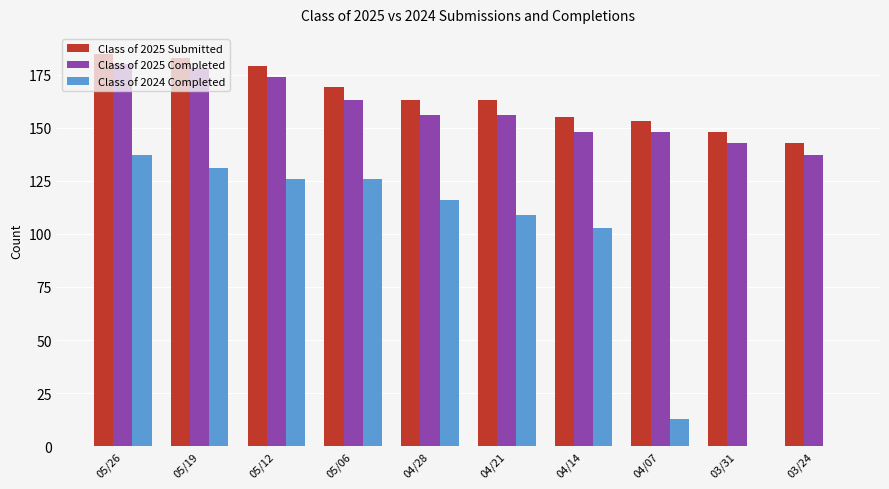

The value of Class of 2024 Completed at 04/14 is 38. True or false?

False